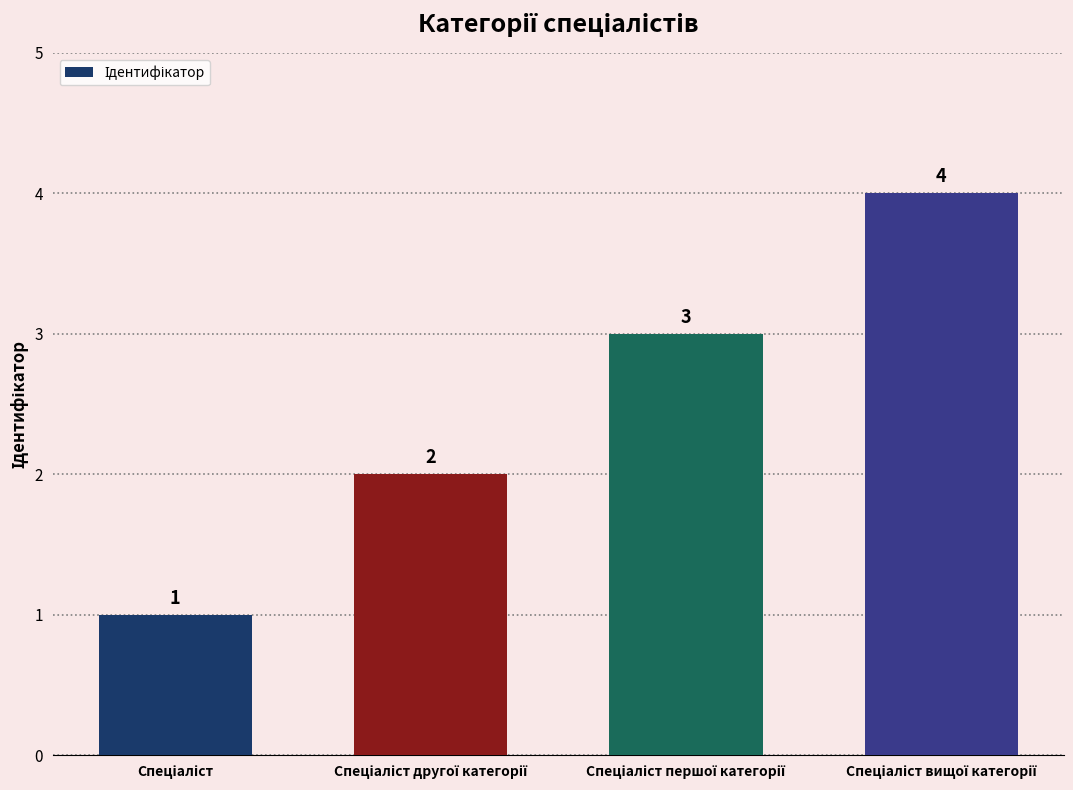

Count the values in the range 2 to 4.

3